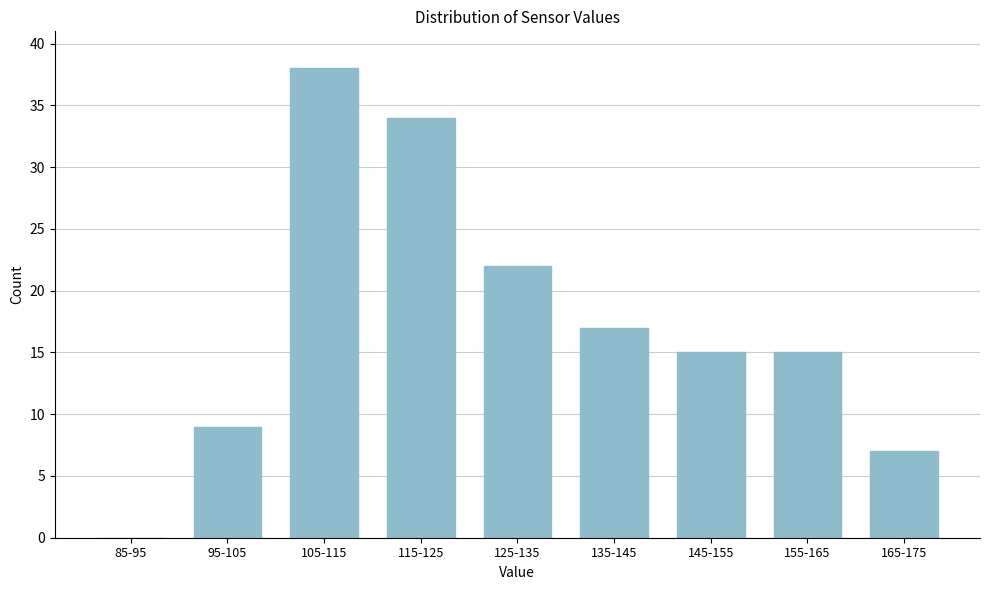

Reading right to left, transcribe all the data shown in this chart.

165-175=7	155-165=15	145-155=15	135-145=17	125-135=22	115-125=34	105-115=38	95-105=9	85-95=0